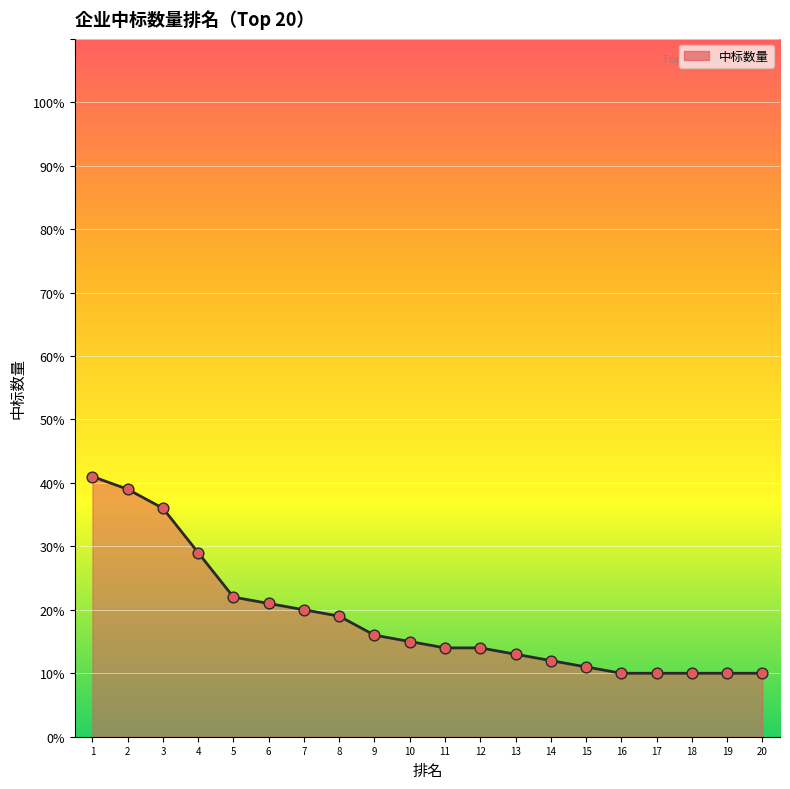

What is the ratio of the value at 5 to the value at 16?

2.2